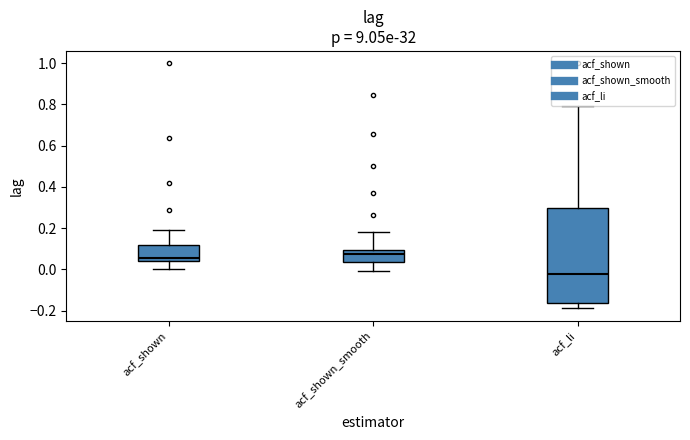

Reading left to right, read every box against the y-axis: the position of its median line, the range the box covers, and the ends of its whiskers. The values are not printed on the chart, so give them approximately, as read against the axis.

acf_shown: median 0.06, box 0.04 to 0.12, whiskers 0.00 to 0.20
acf_shown_smooth: median 0.08, box 0.04 to 0.10, whiskers 0.00 to 0.18
acf_li: median -0.02, box -0.16 to 0.30, whiskers -0.18 to 0.80